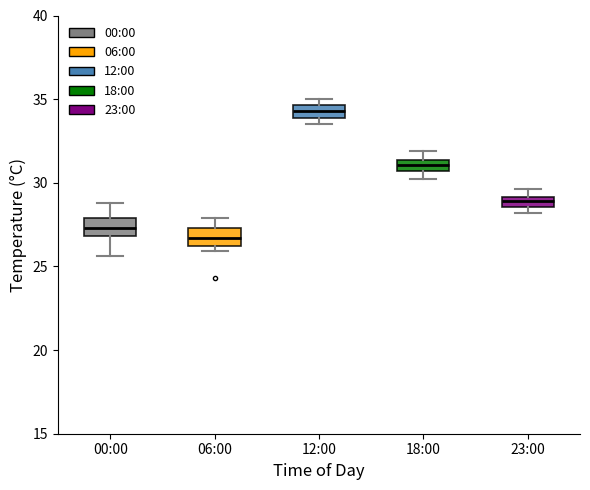

Where does the upper whisker of the box for 06:00 end on the y-axis? The values are not printed on the chart, so give them approximately, as read against the axis.

28.0